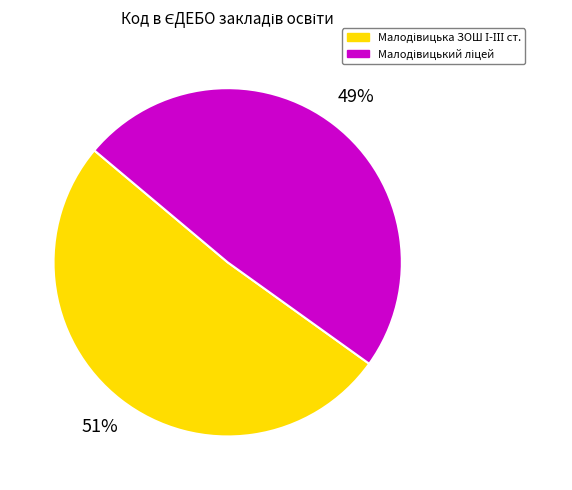

Is there a majority slice in this chart?

Yes